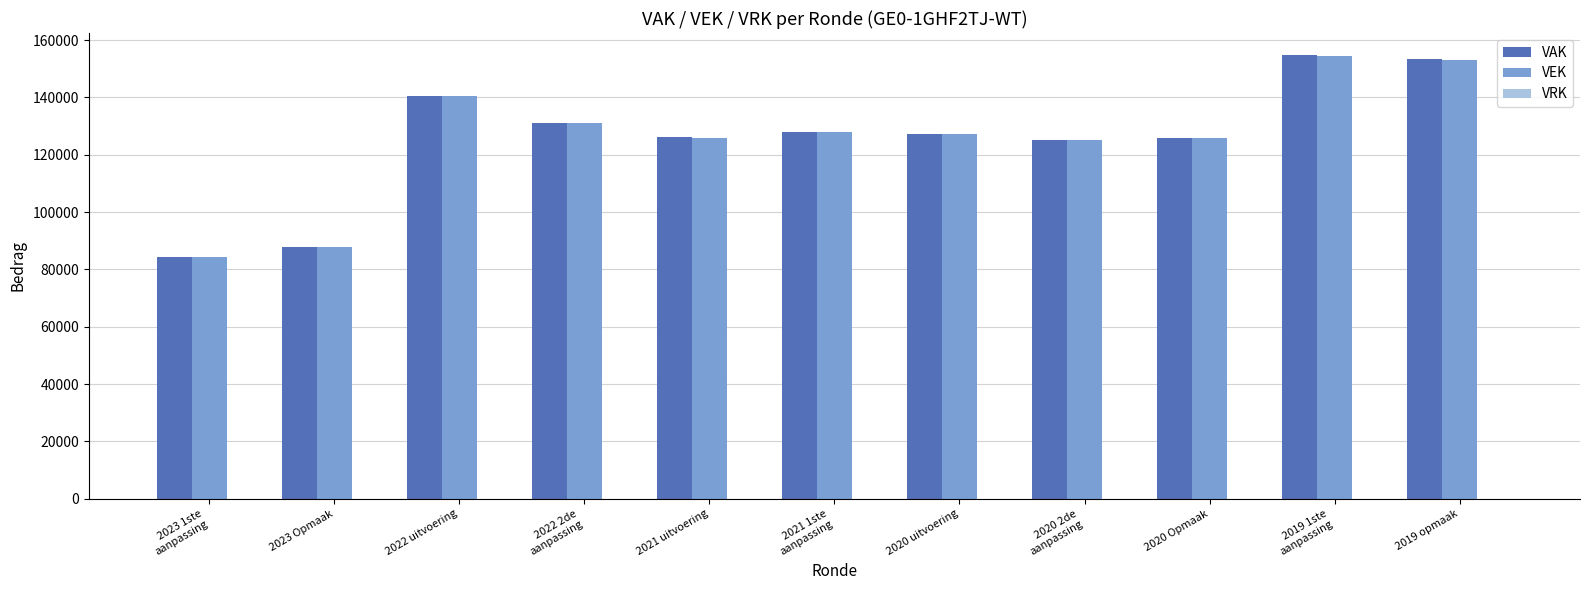

The value of VAK at 2020 Opmaak is 33844. True or false?

False